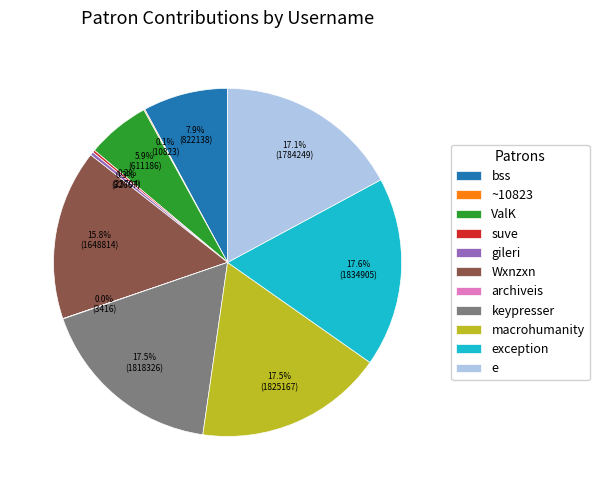

To the nearest percent, what is the difference between the largest and smallest slice percentages?

18%